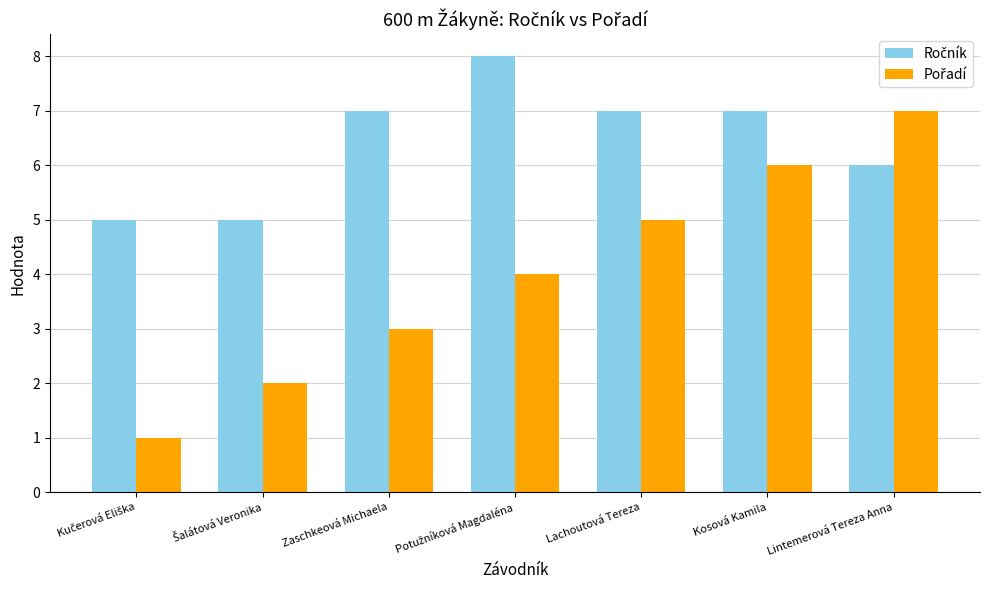

What is the total value across all series at Zaschkeová Michaela?

10